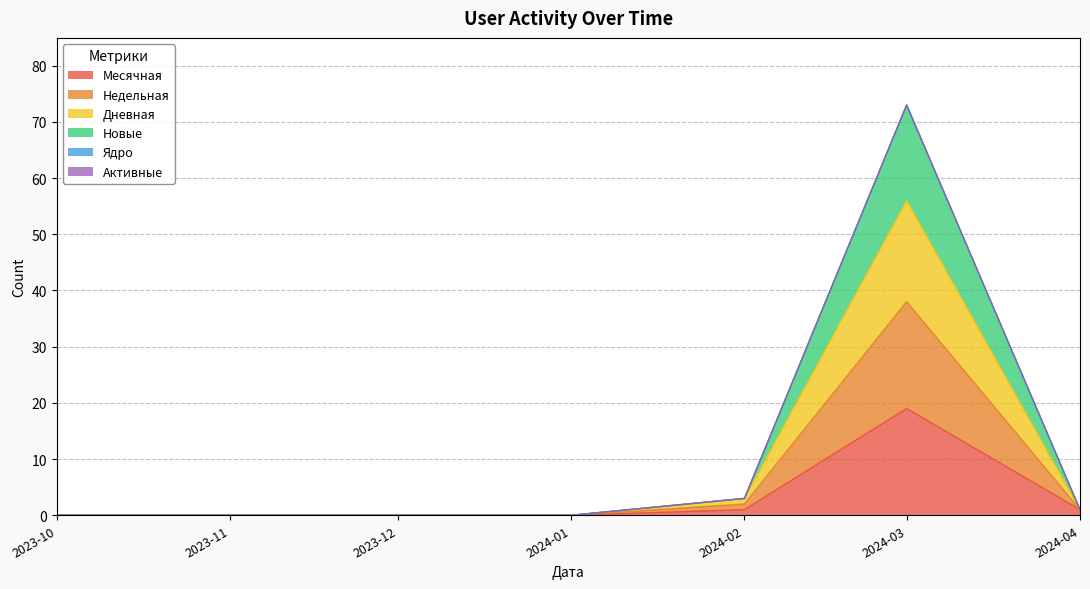

At which category does the chart reach its minimum across all series?

2023-10